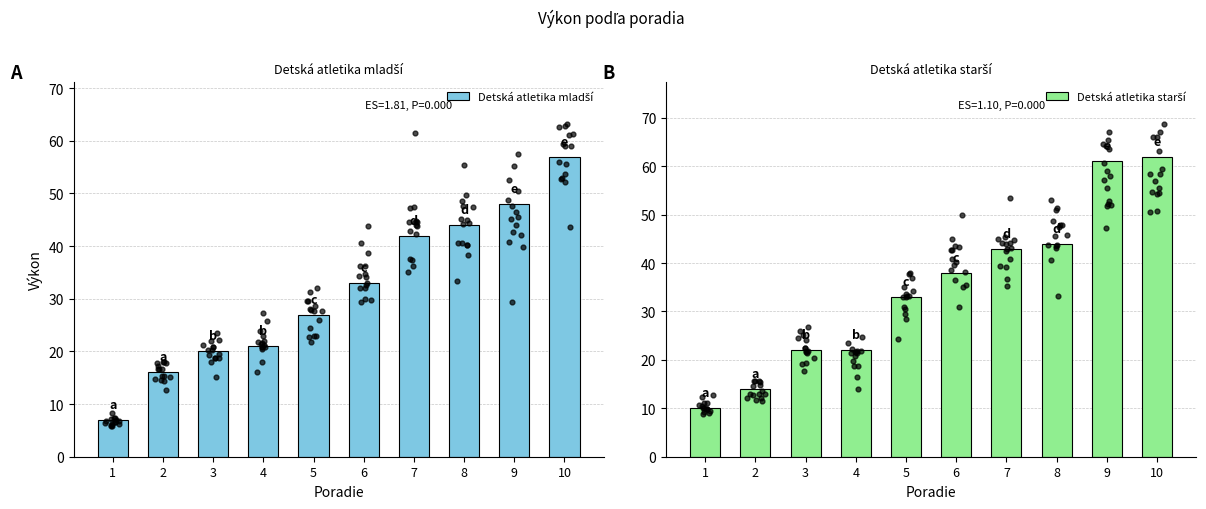

What are all the series names shown in the legend?

Detská atletika mladší, Detská atletika starší